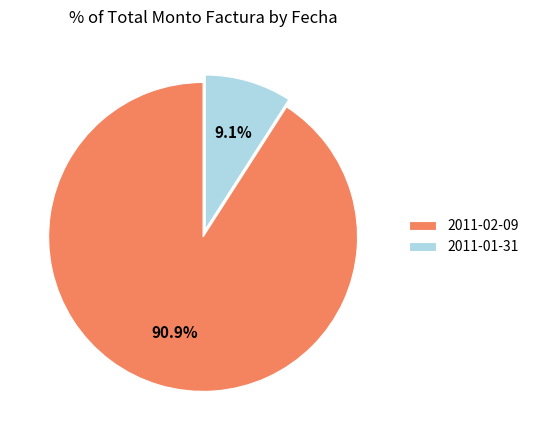

Rank the categories by value from lowest to highest.

2011-01-31, 2011-02-09